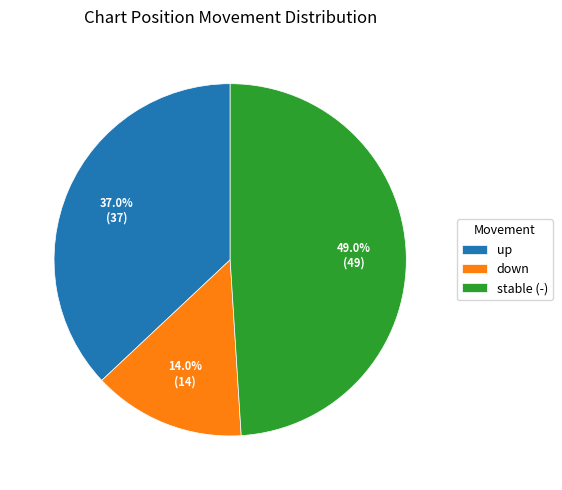

To the nearest percent, what is the average slice percentage?

33%